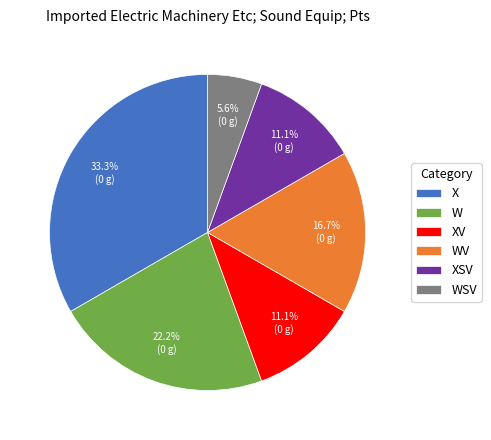

What percentage is the WV slice, to the nearest percent?

17%